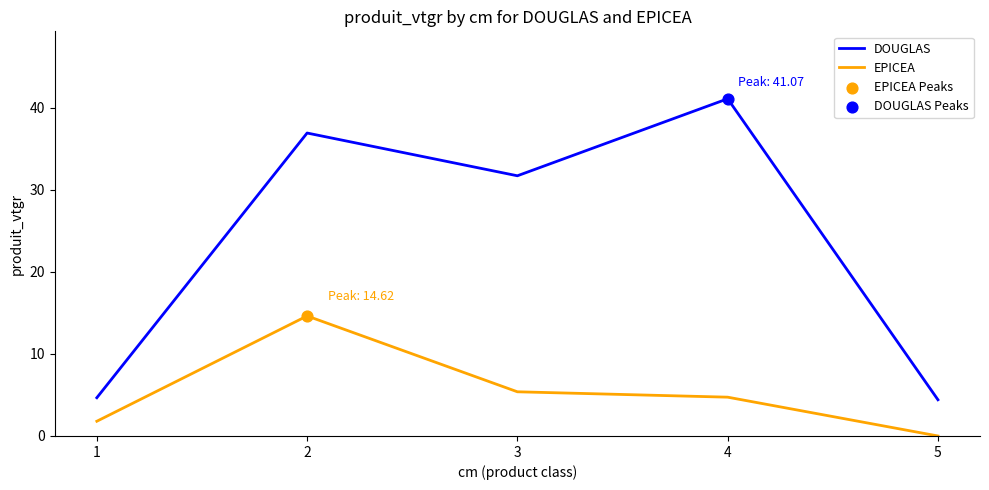

List the series in order of their overall mean, lowest first.

EPICEA, DOUGLAS